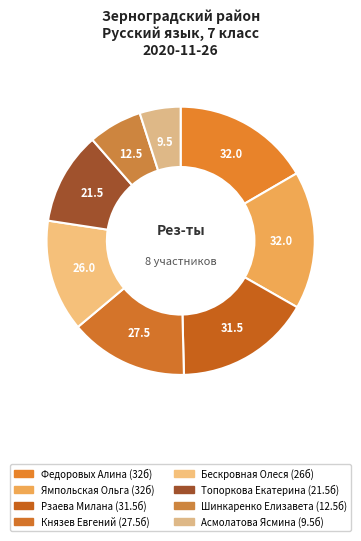

Is the sum of Рзаева Милана and Ямпольская Ольга greater than half?

No